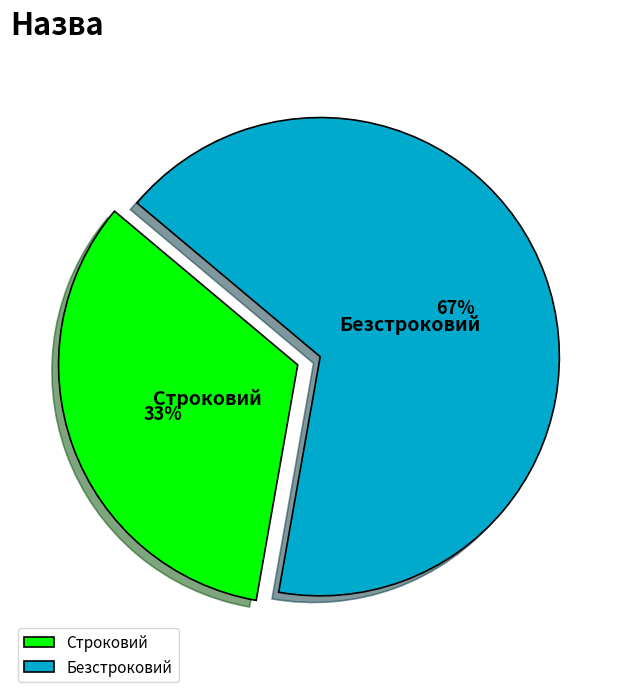

How many slices are in this pie chart?

2